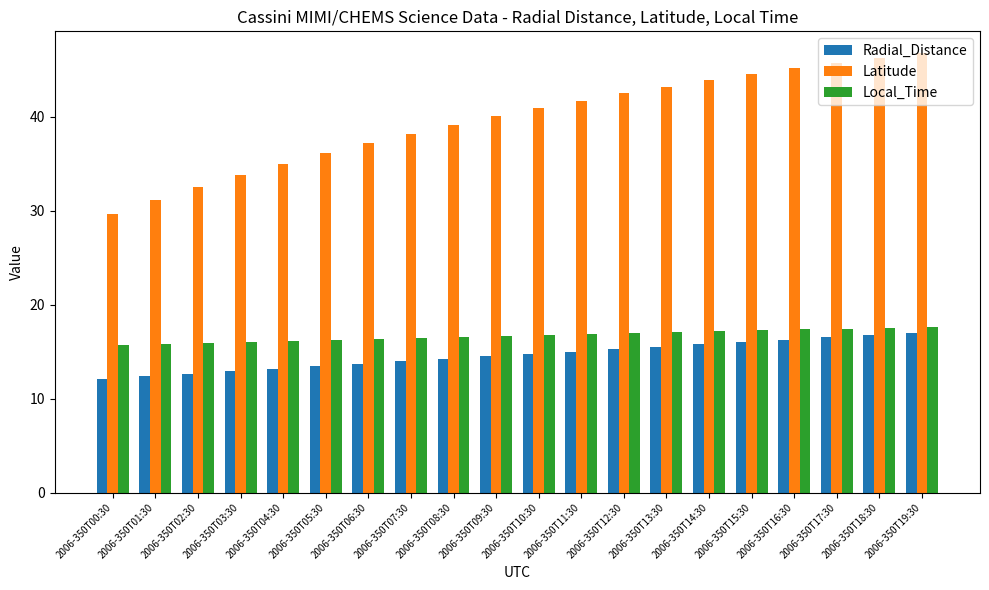

What is the difference between the second highest and minimum values in the Latitude series?

16.6